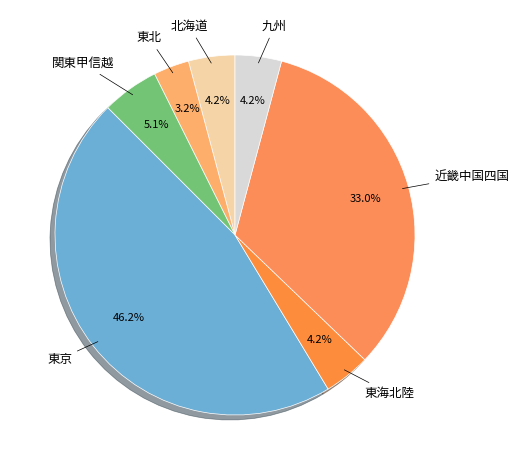

Rank the categories by value from lowest to highest.

東北, 北海道, 東海北陸, 九州, 関東甲信越, 近畿中国四国, 東京